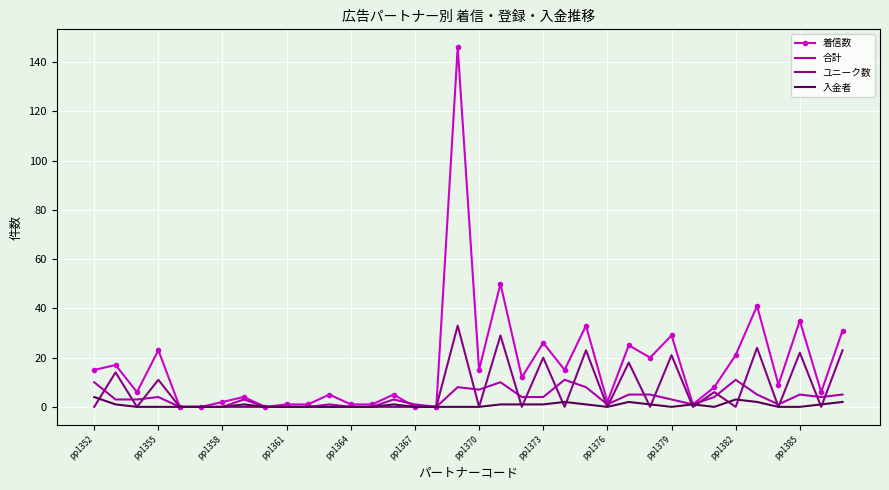

List the series in order of their peak value, lowest first.

入金者, 合計, ユニーク数, 着信数